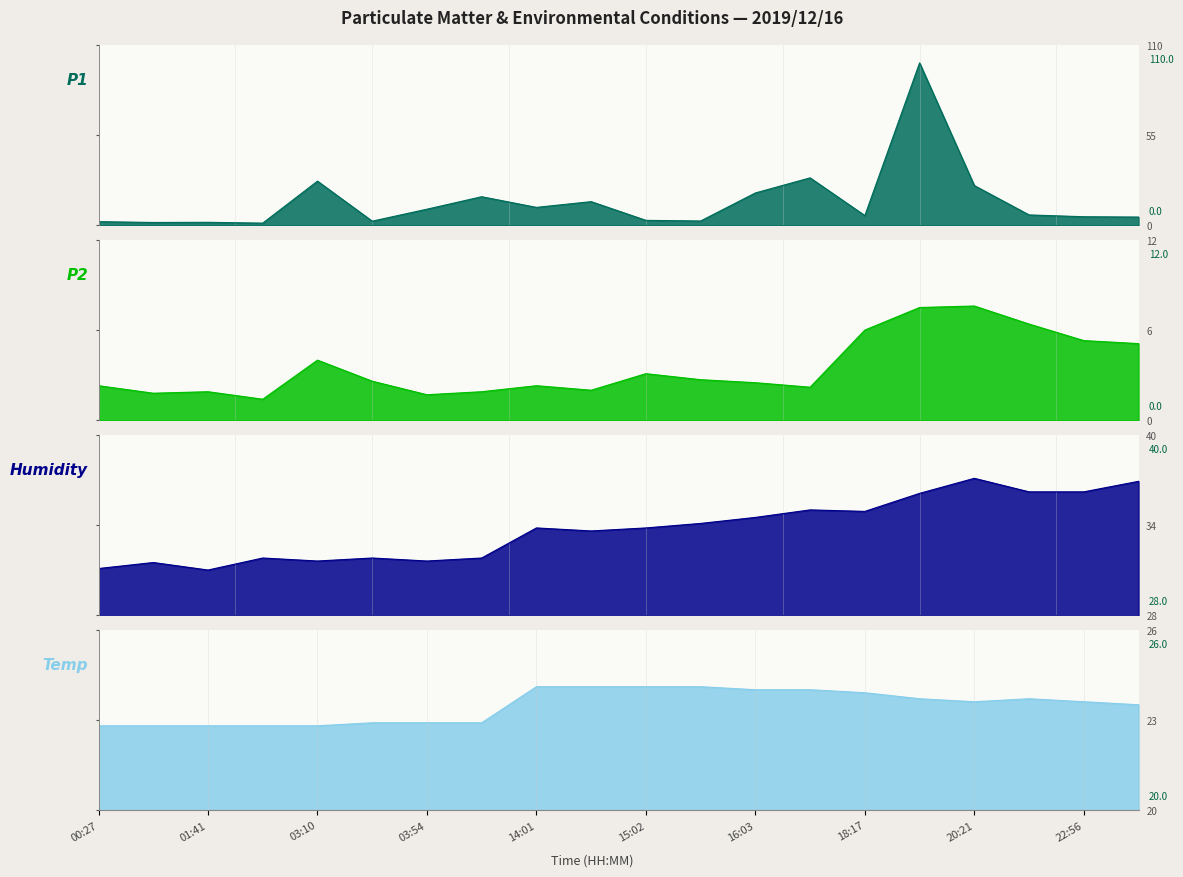

What is the difference between the P1 values at 21:24 and 00:27?

4.1